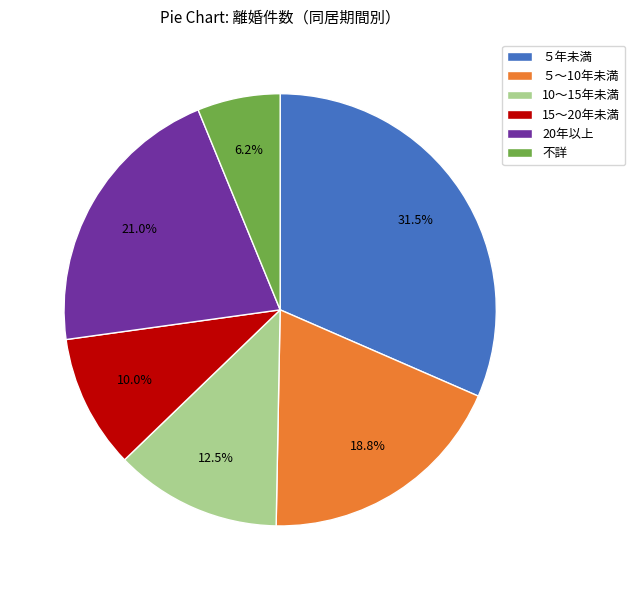

Does 15～20年未満 account for over 50% of the chart?

No